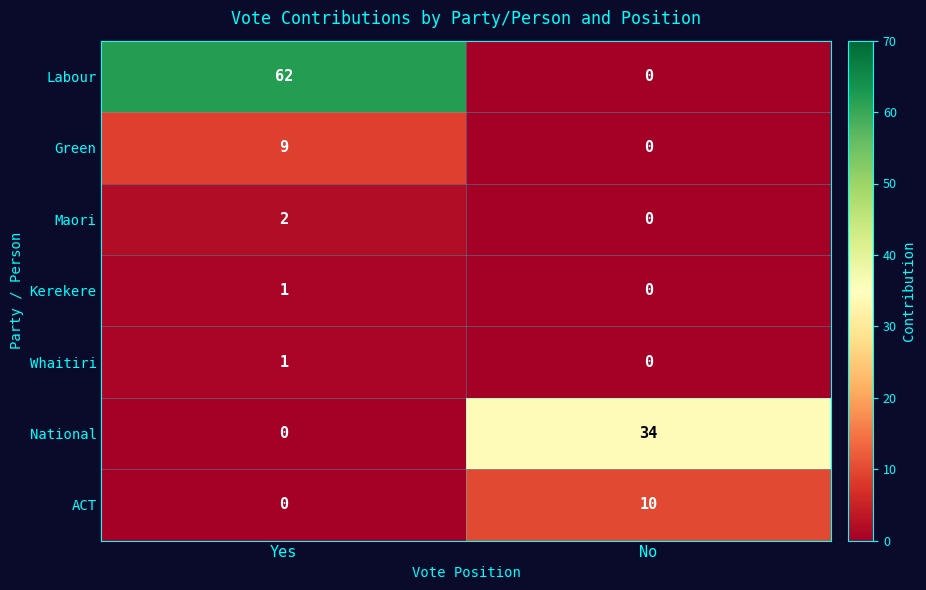

The Maori series shows 0 at No. True or false?

True